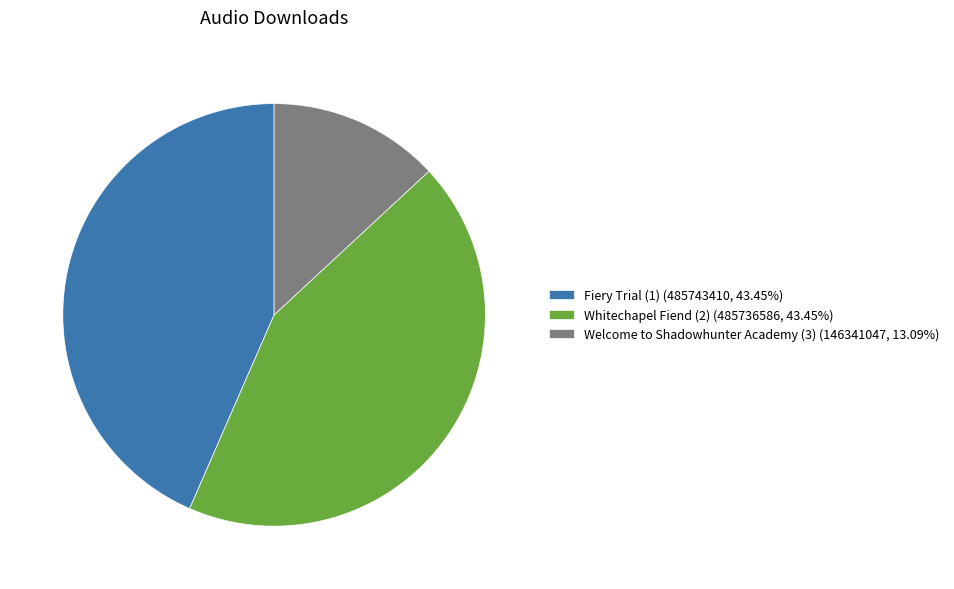

What is the ratio of the value at Welcome to Shadowhunter Academy (3) (146341047, 13.09%) to the value at Whitechapel Fiend (2) (485736586, 43.45%)?

0.3